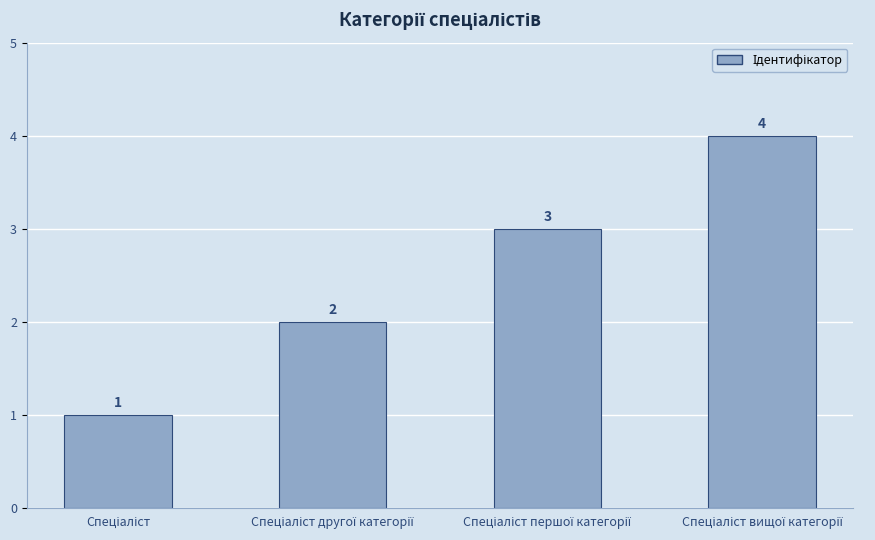

What is the value of the 4th bar from the left?

4